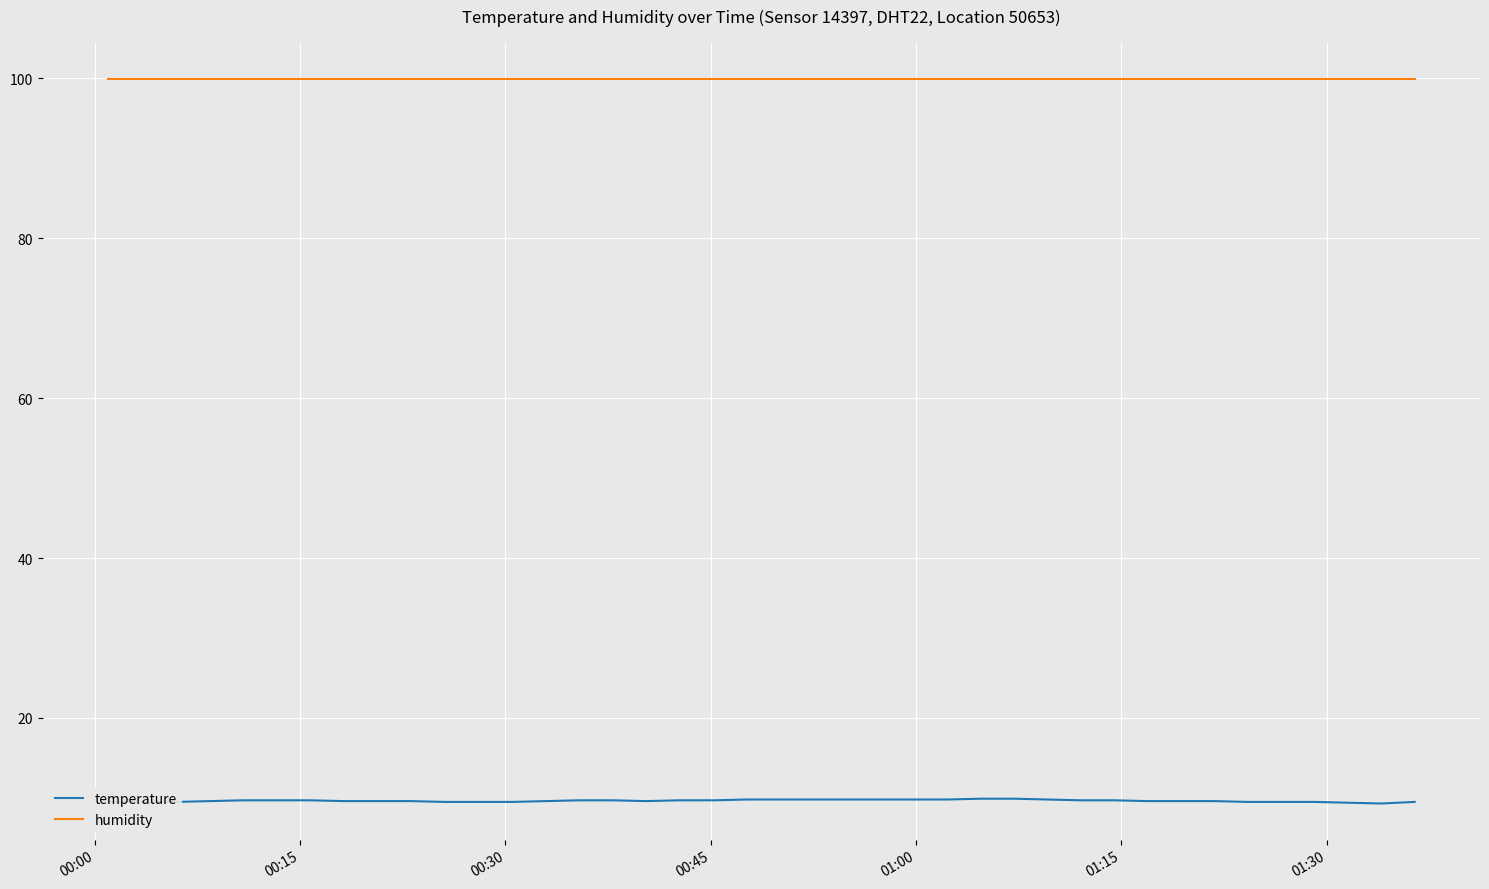

Which series has the largest total across all categories?

humidity